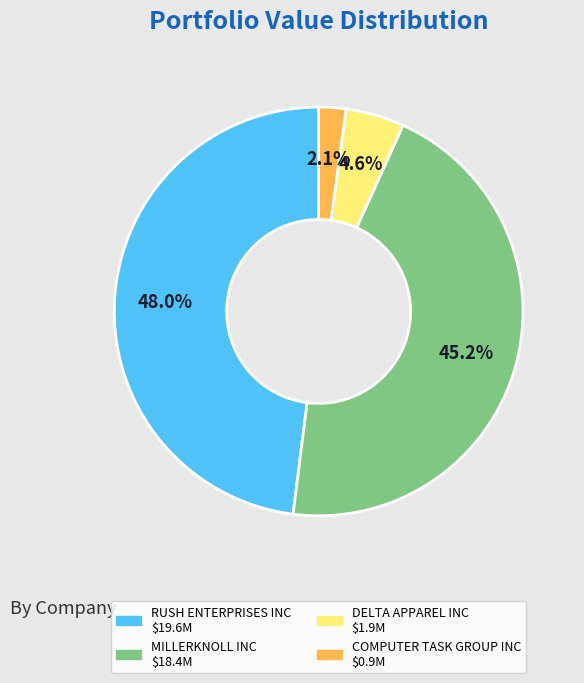

What percentage is the MILLERKNOLL INC slice, to the nearest percent?

45%